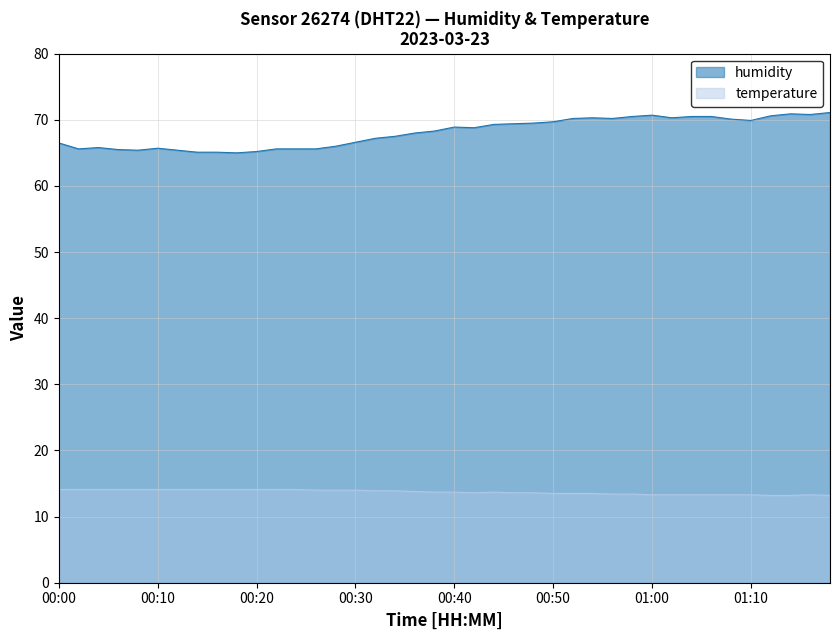

Which series changed the most between 16:30 and 22:30?

humidity